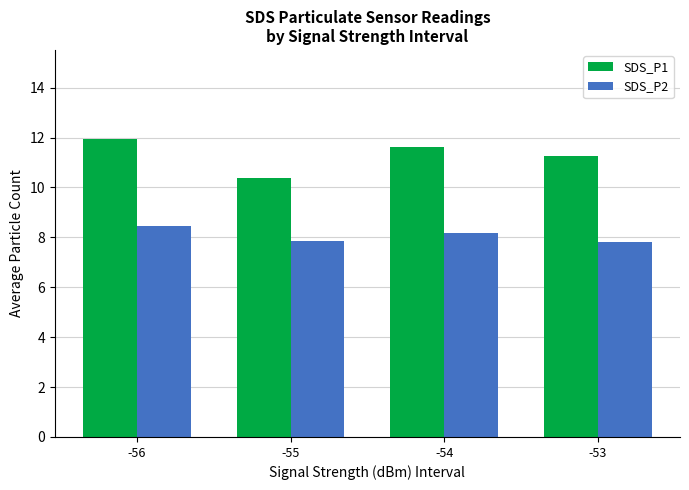

What is the value of the SDS_P2 bar at the 1st from the left?

8.5